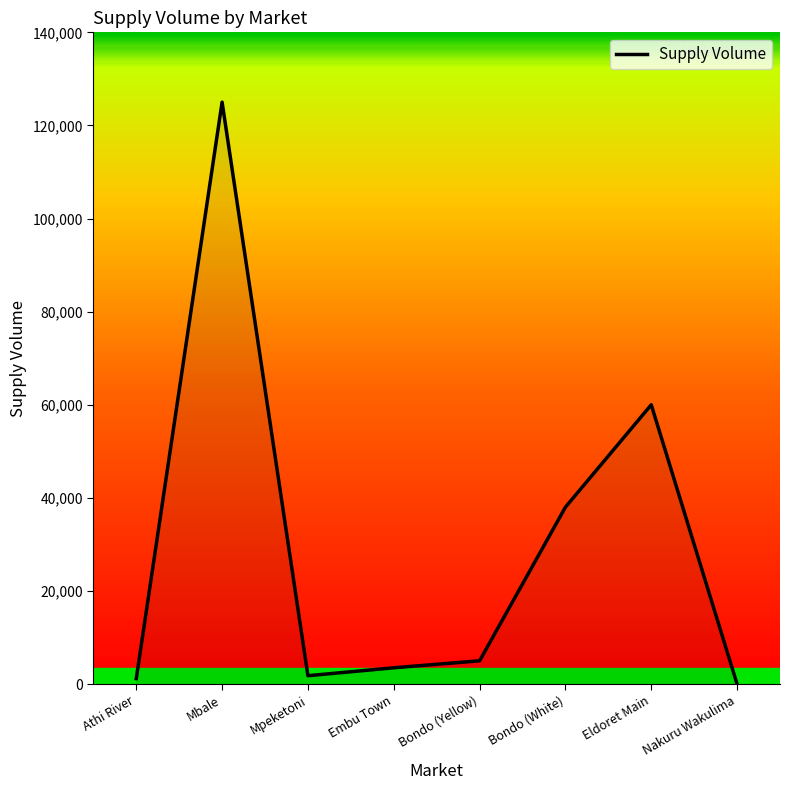

What is the change in value from Bondo (White) to Eldoret Main?

+22000